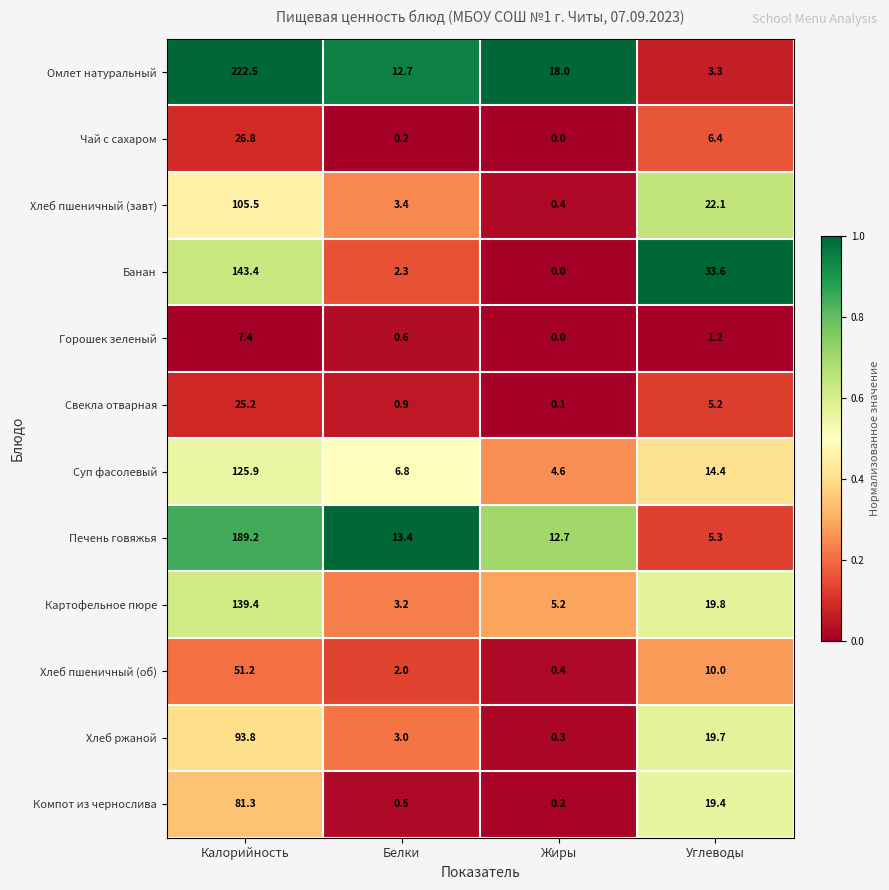

At how many categories does at least one series exceed 0?

4